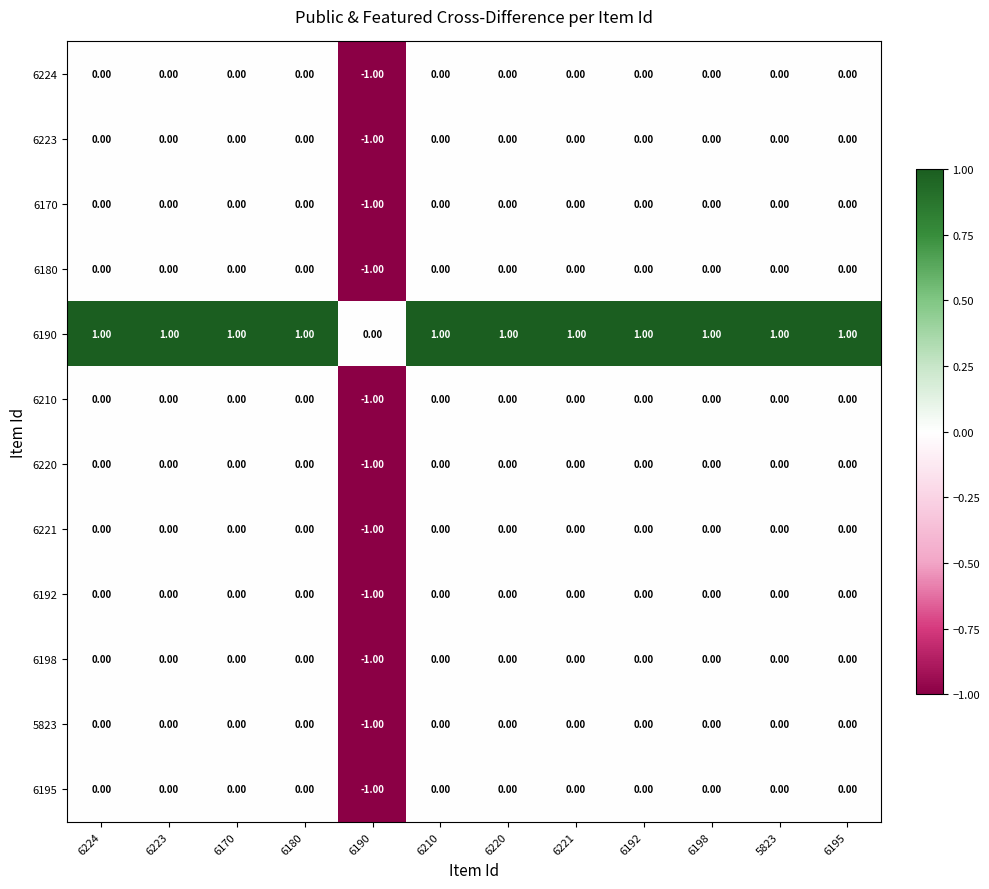

Which series has the largest total across all categories?

6190